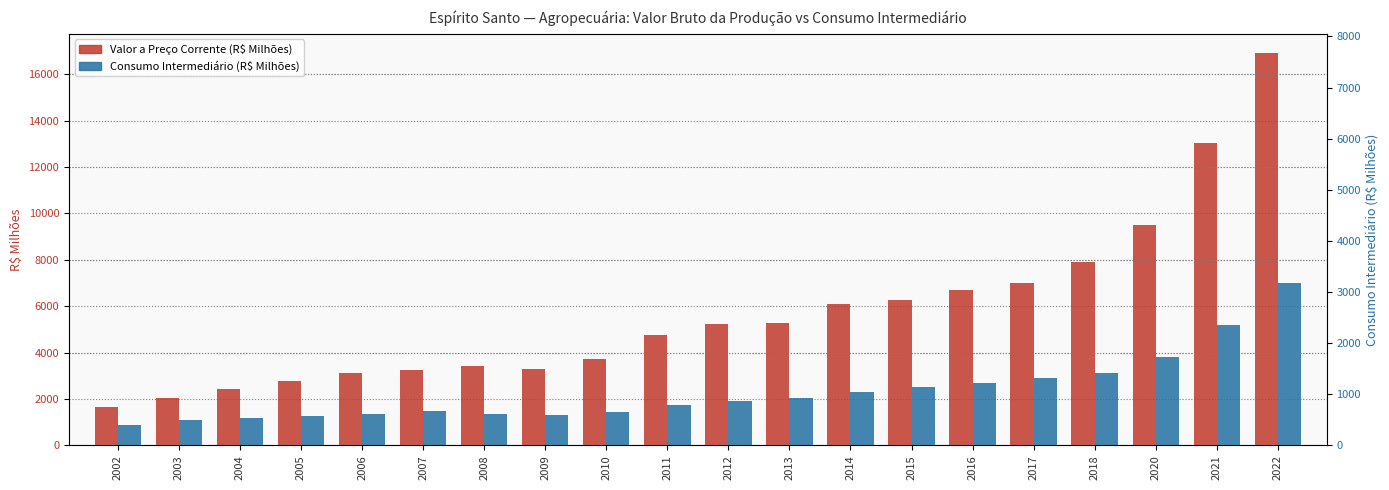

Is it true that Consumo Intermediário (R$ Milhões) equals 3800.0 at 2020?

True